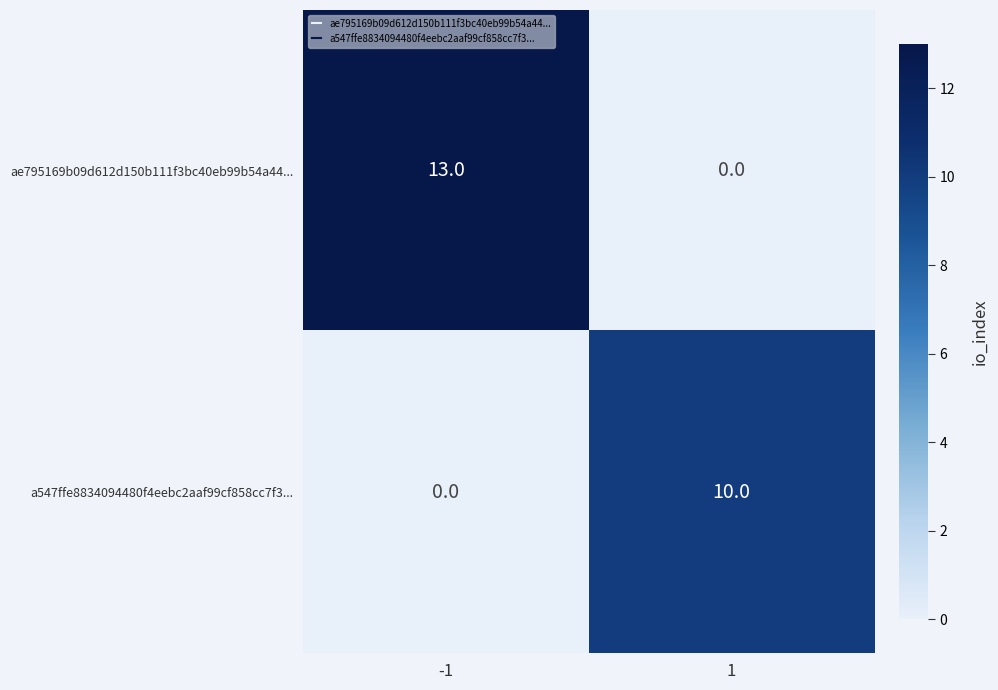

List the series in order of their overall mean, highest first.

ae795169b09d612d150b111f3bc40eb99b54a44..., a547ffe8834094480f4eebc2aaf99cf858cc7f3...